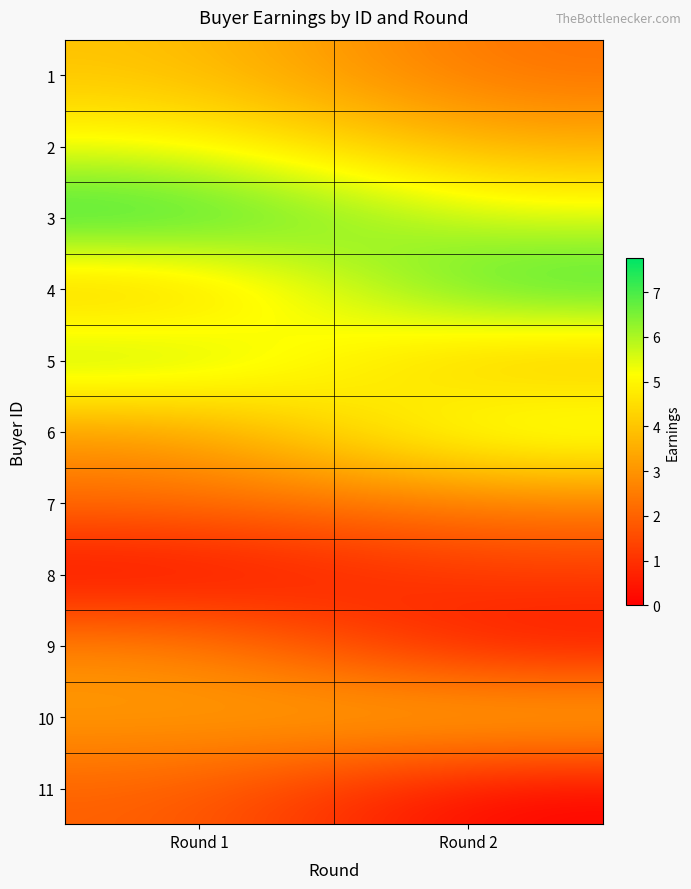

Count the number of data series in this chart.

11